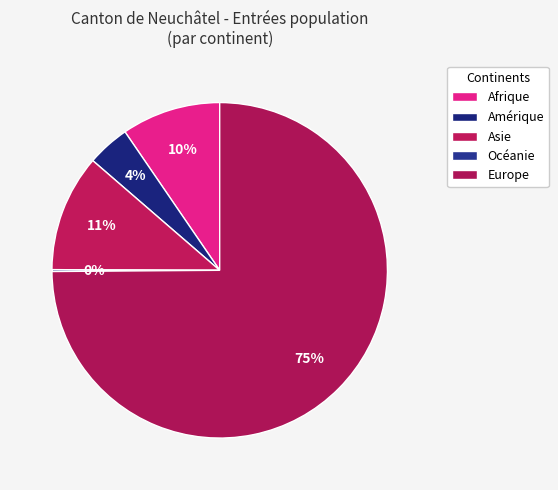

What percentage is the Asie slice, to the nearest percent?

11%